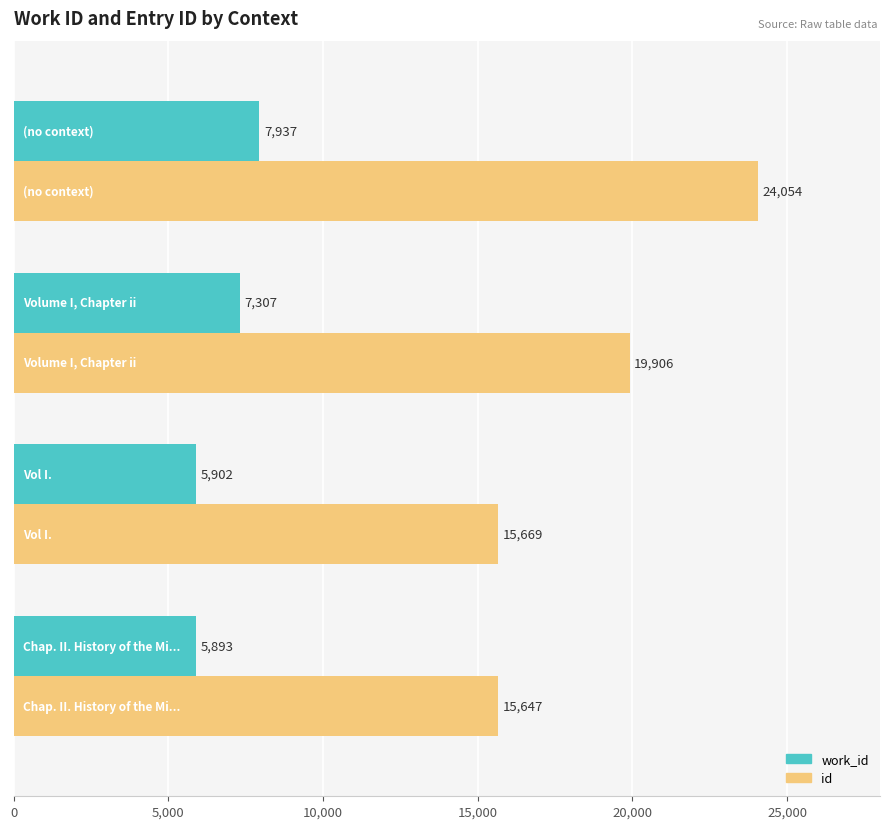

What is the greatest value displayed?

24054